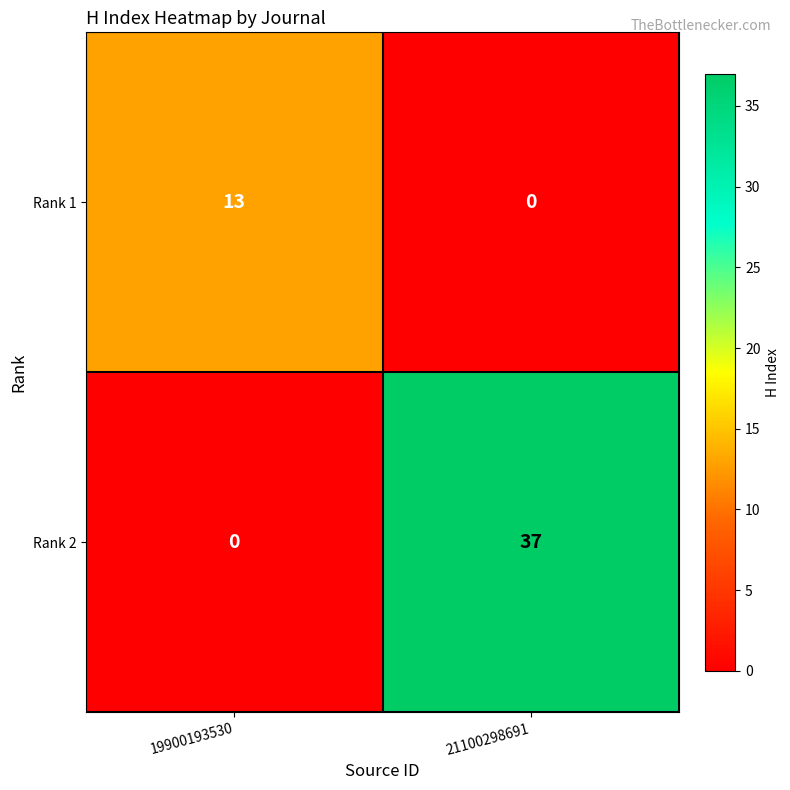

At 19900193530, list the series in order from smallest to largest.

Rank 2, Rank 1